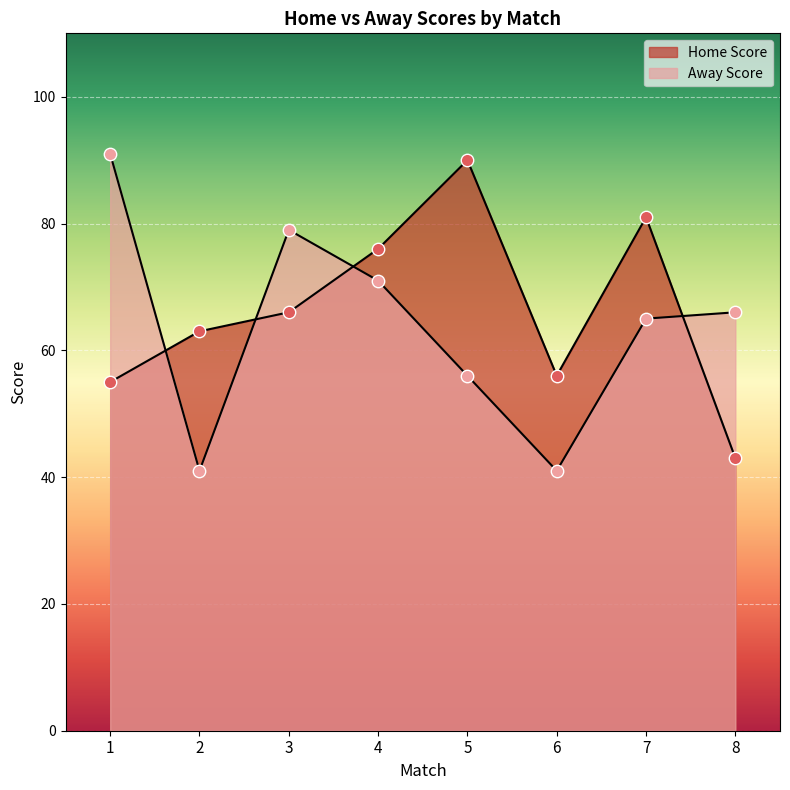

At how many categories does at least one series exceed 68?

5